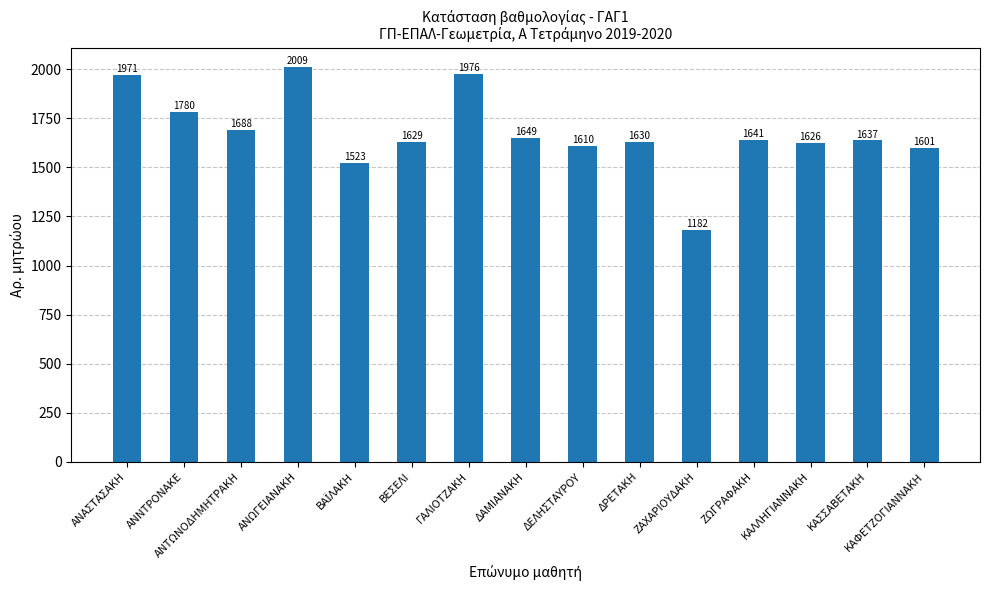

What is the ratio of the value at ΒΕΣΕΛΙ to the value at ΔΕΛΗΣΤΑΥΡΟΥ?

1.0